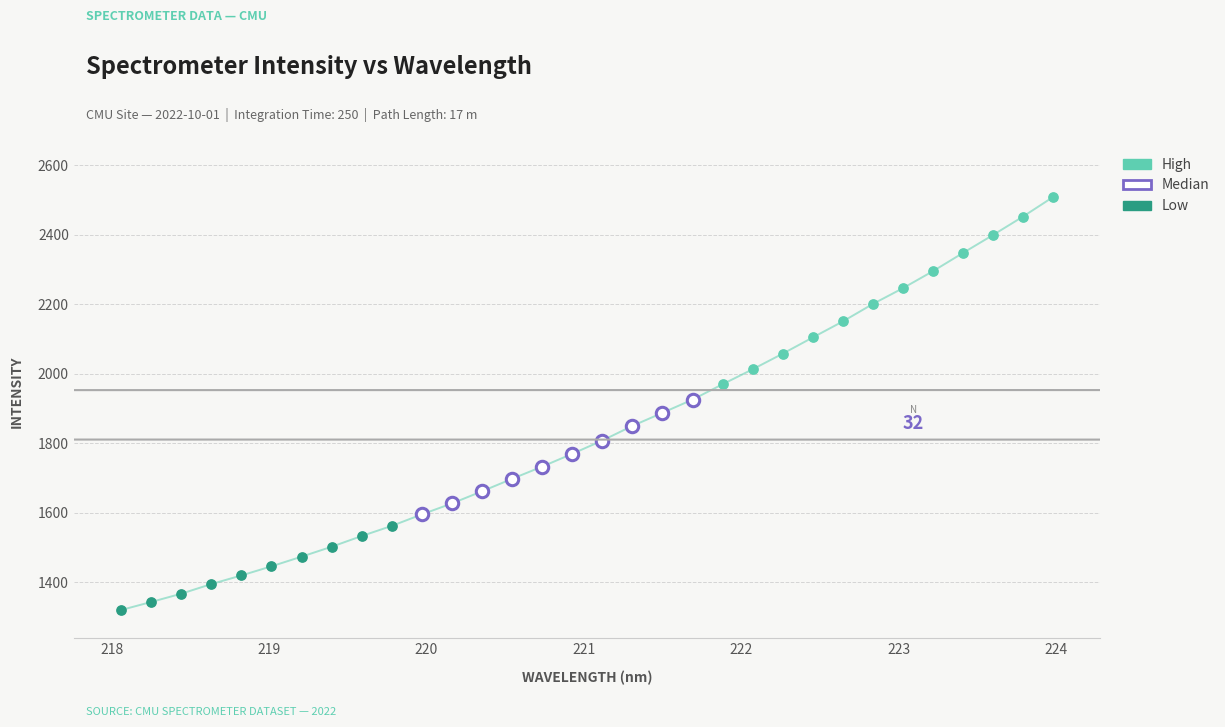

Which series reaches the minimum Y coordinate?

Low